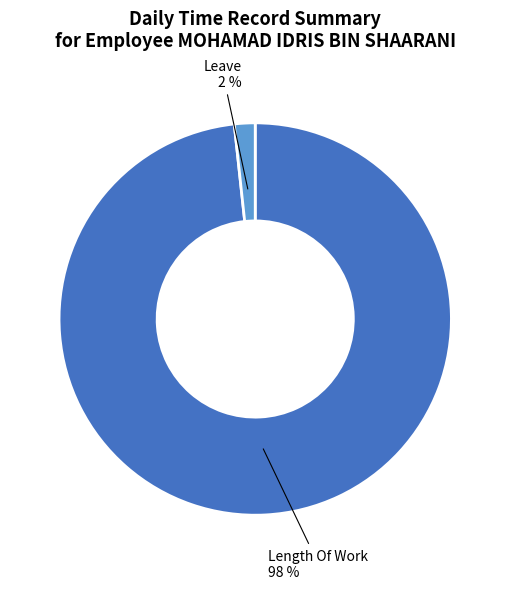

How many slices are in this pie chart?

2